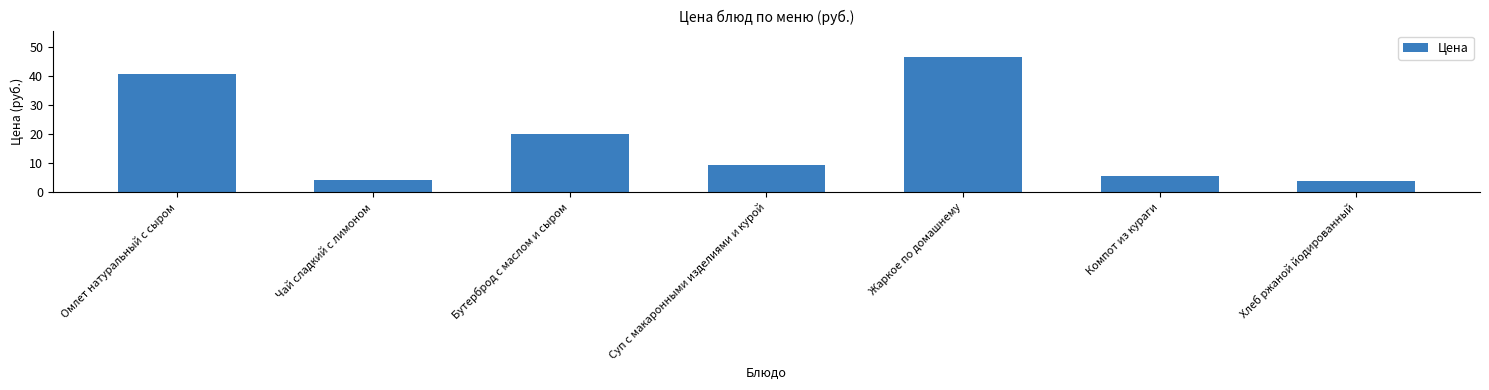

Does the chart contain stacked bars?

No